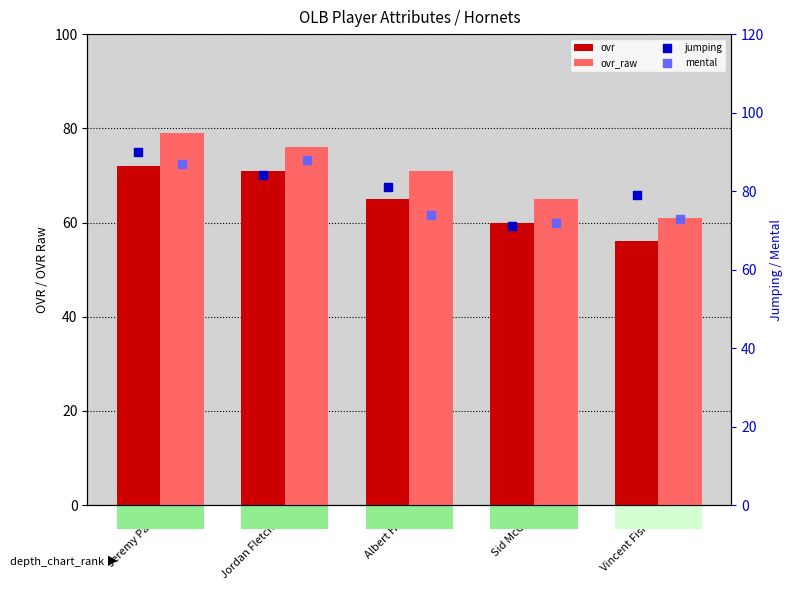

At which category is the sum across all series the highest?

Jeremy Pace